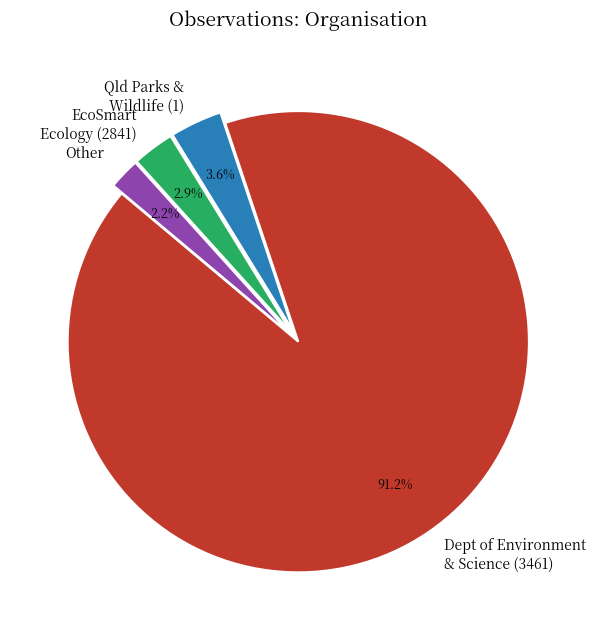

How many slices are in this pie chart?

4